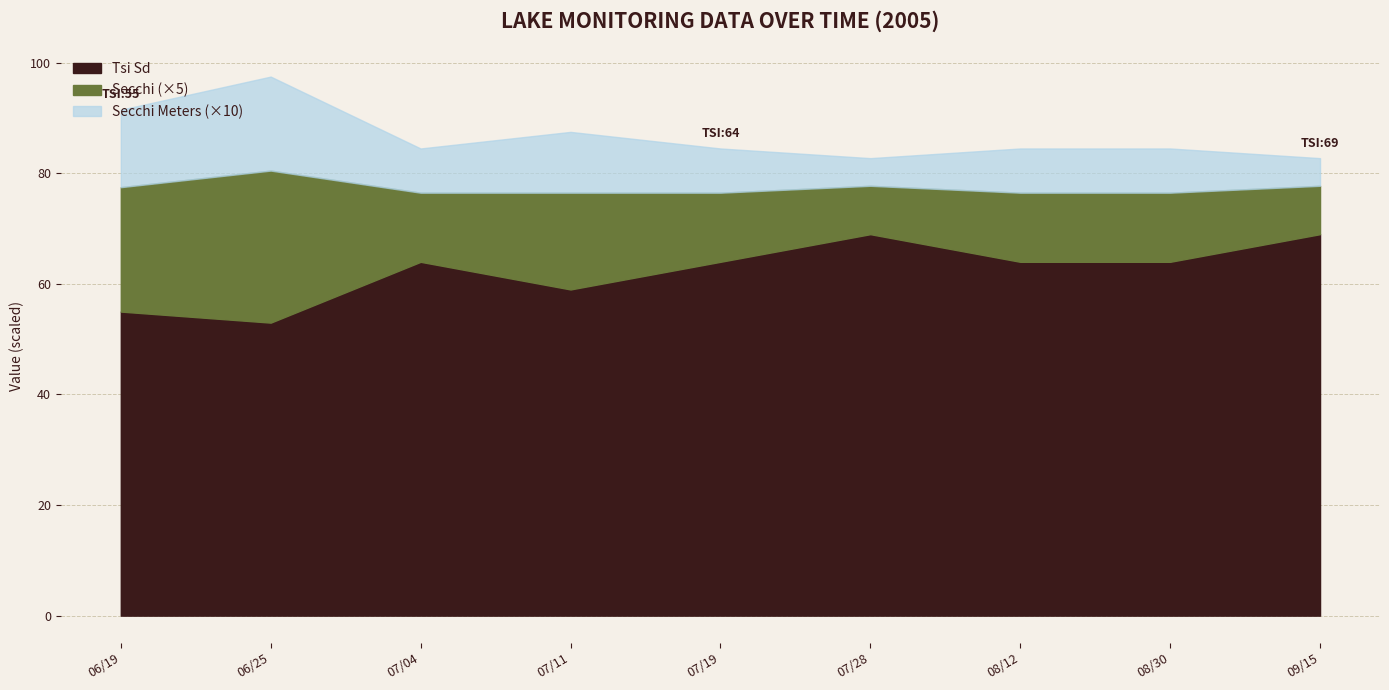

What is the label of the 7th point from the right?

07/04